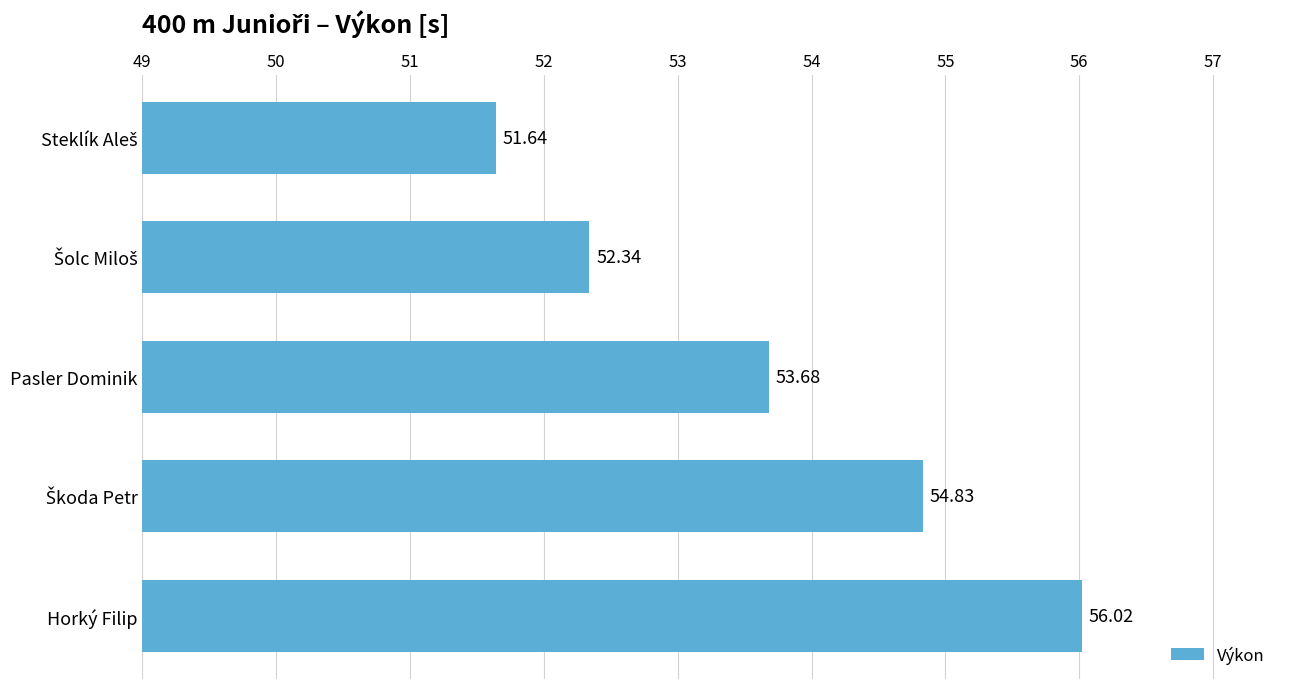

Does the chart contain any negative values?

No